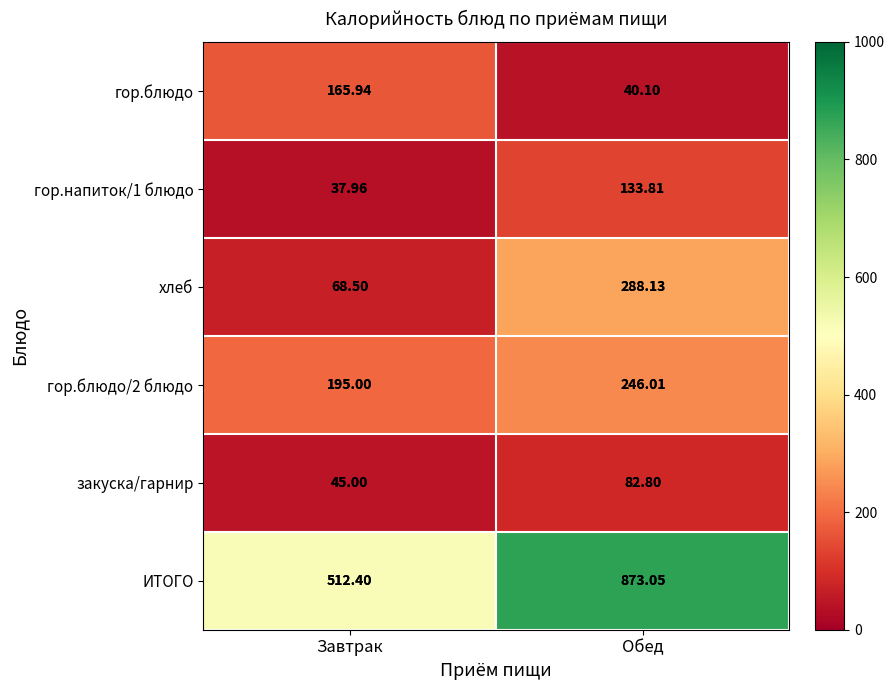

Which series changed the most between Завтрак and Обед?

ИТОГО